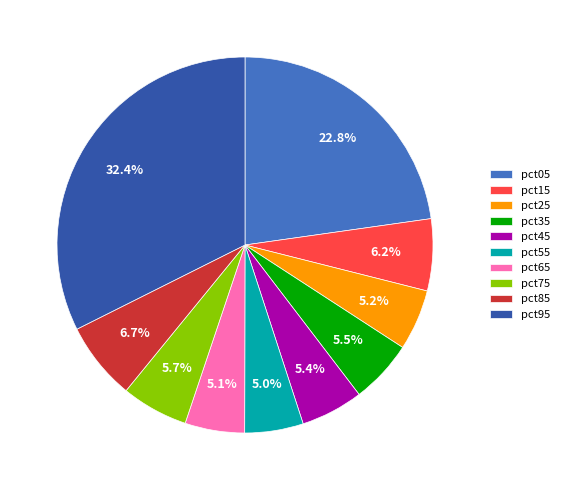

Which slice is the largest?

pct95